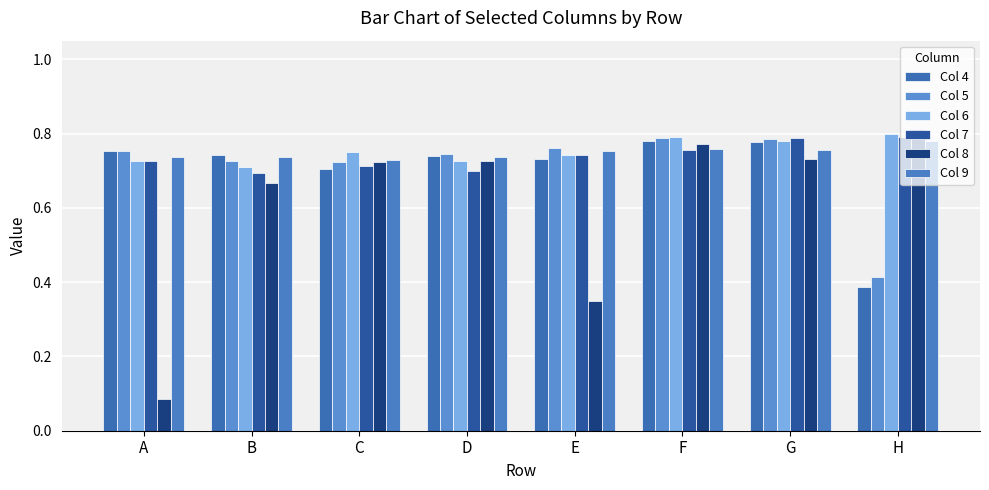

List the series in order of their peak value, highest first.

Col 8, Col 6, Col 7, Col 5, Col 4, Col 9